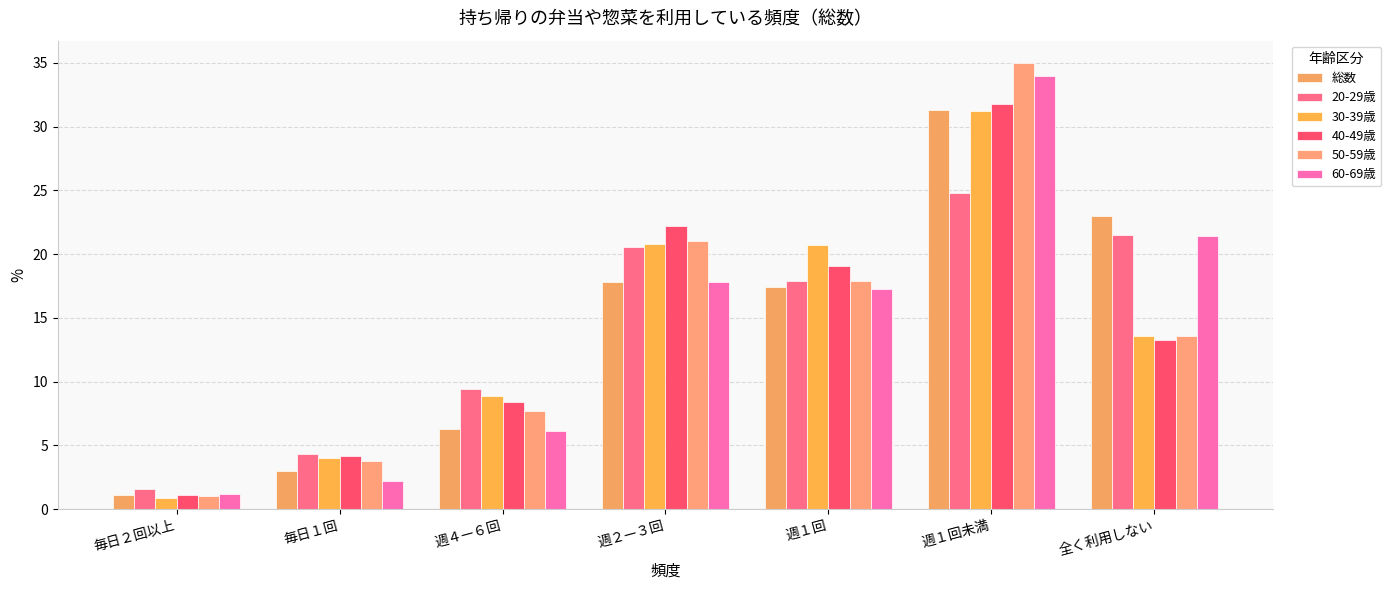

What is the label of the 1st bar from the left?

毎日２回以上